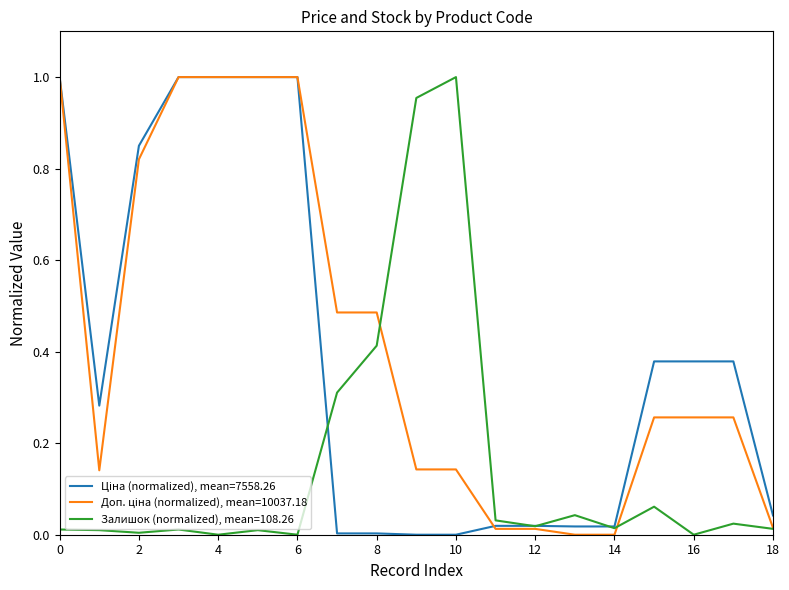

Does the chart display data point markers on the line(s)?

No